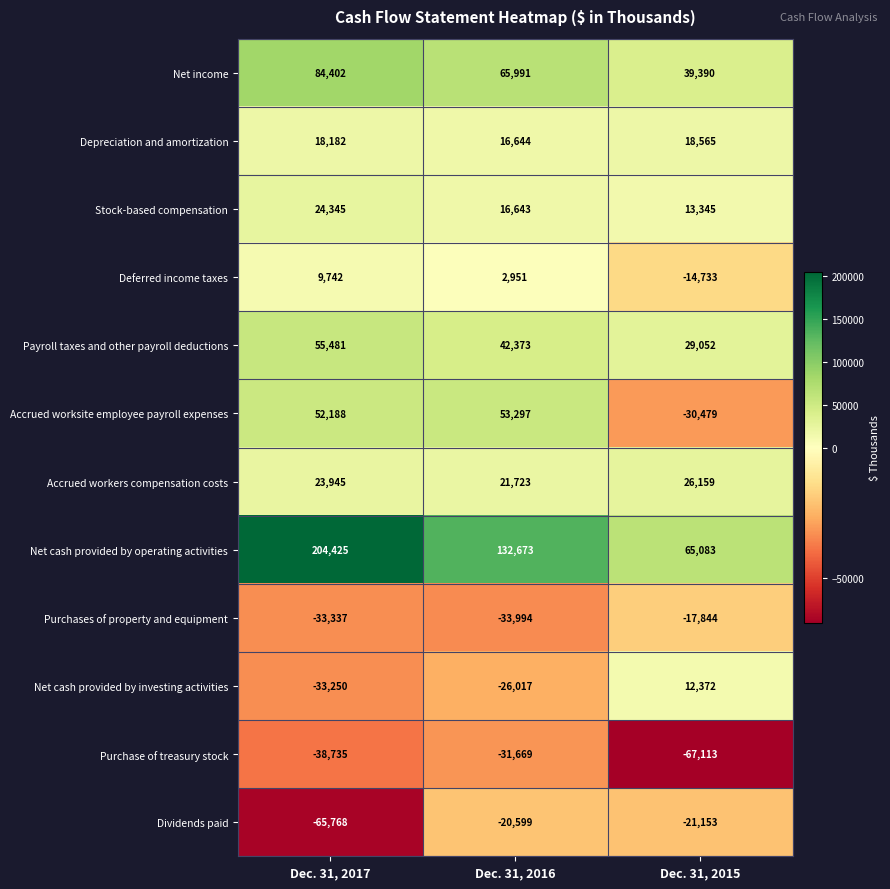

List the series in order of their peak value, highest first.

Net cash provided by operating activities, Net income, Payroll taxes and other payroll deductions, Accrued worksite employee payroll expenses, Accrued workers compensation costs, Stock-based compensation, Depreciation and amortization, Net cash provided by investing activities, Deferred income taxes, Purchases of property and equipment, Dividends paid, Purchase of treasury stock